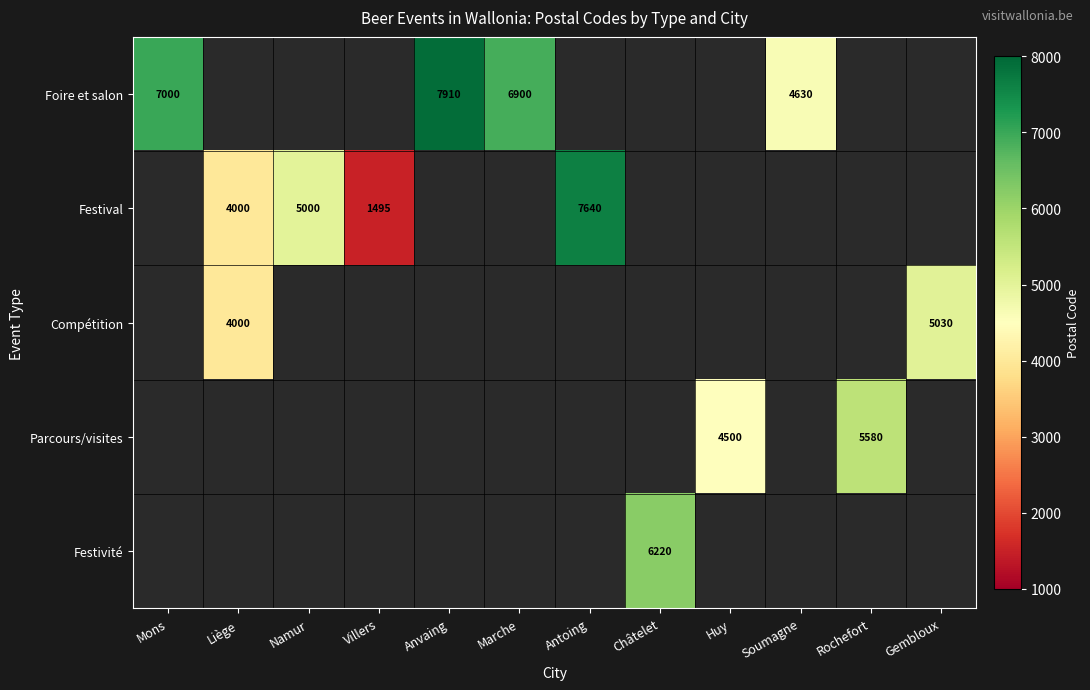

The Festivité series shows 3118 at Châtelet. True or false?

False